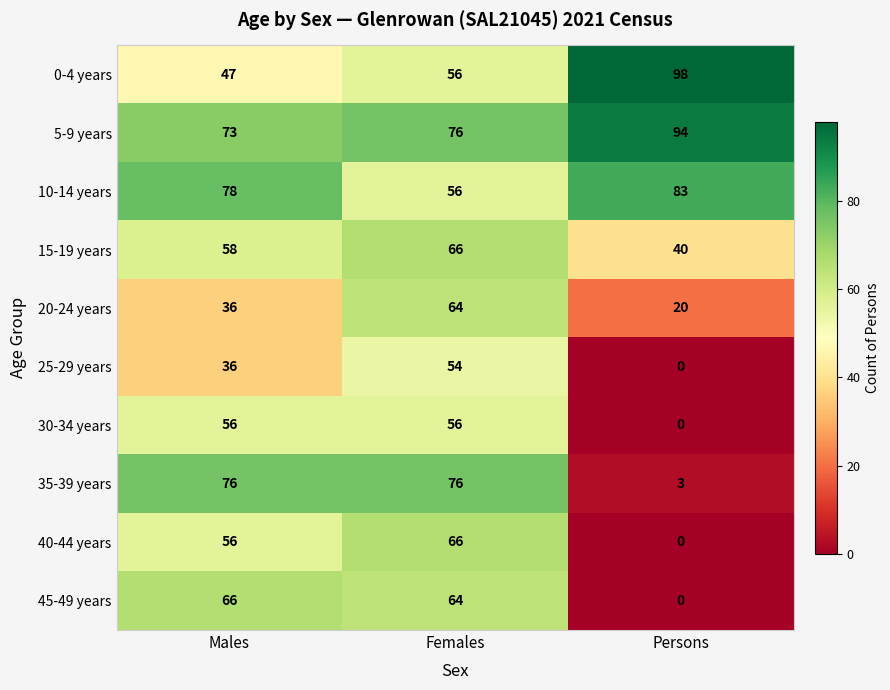

Which series changed the most between Males and Females?

20-24 years